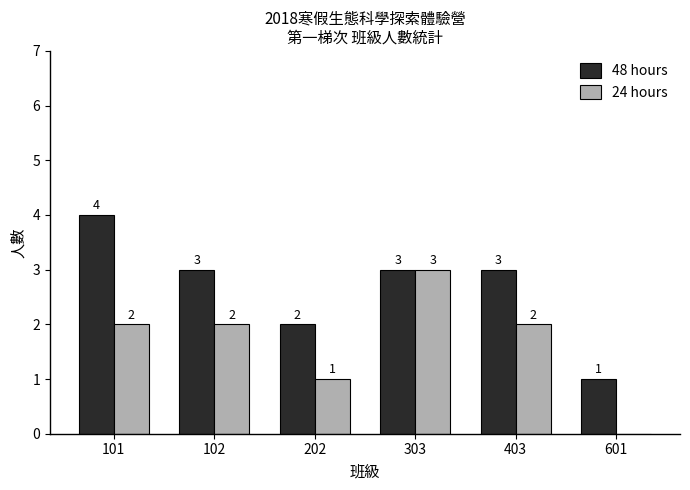

Which series has the largest total across all categories?

48 hours